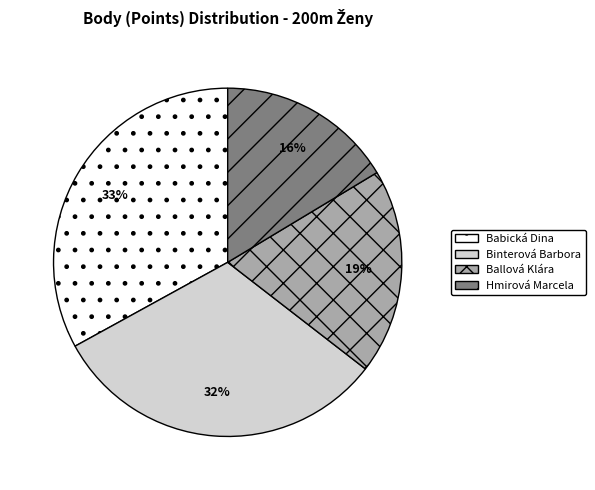

Is it true that Ballová Klára is 12% of the pie?

False